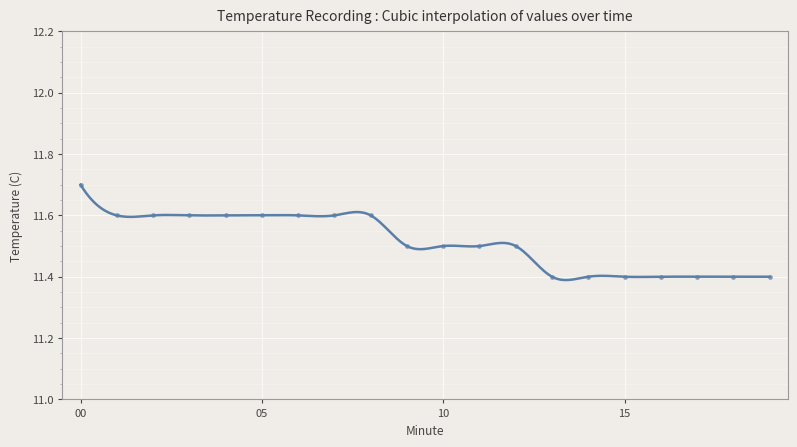

True or false: the data shows 4.1 at 1.

False